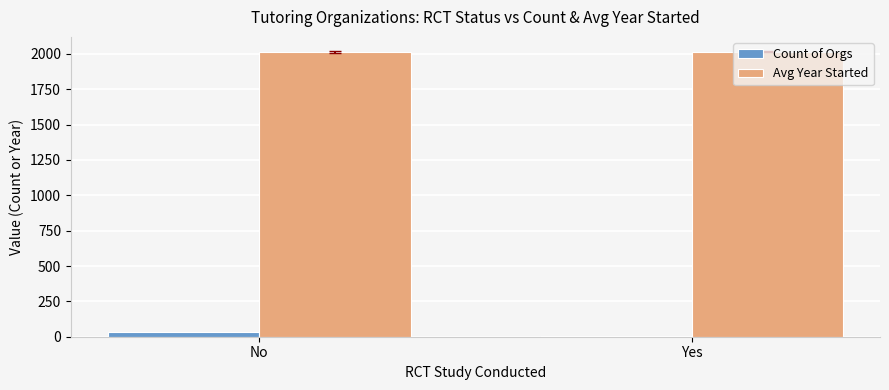

What is the maximum value for Avg Year Started?

2015